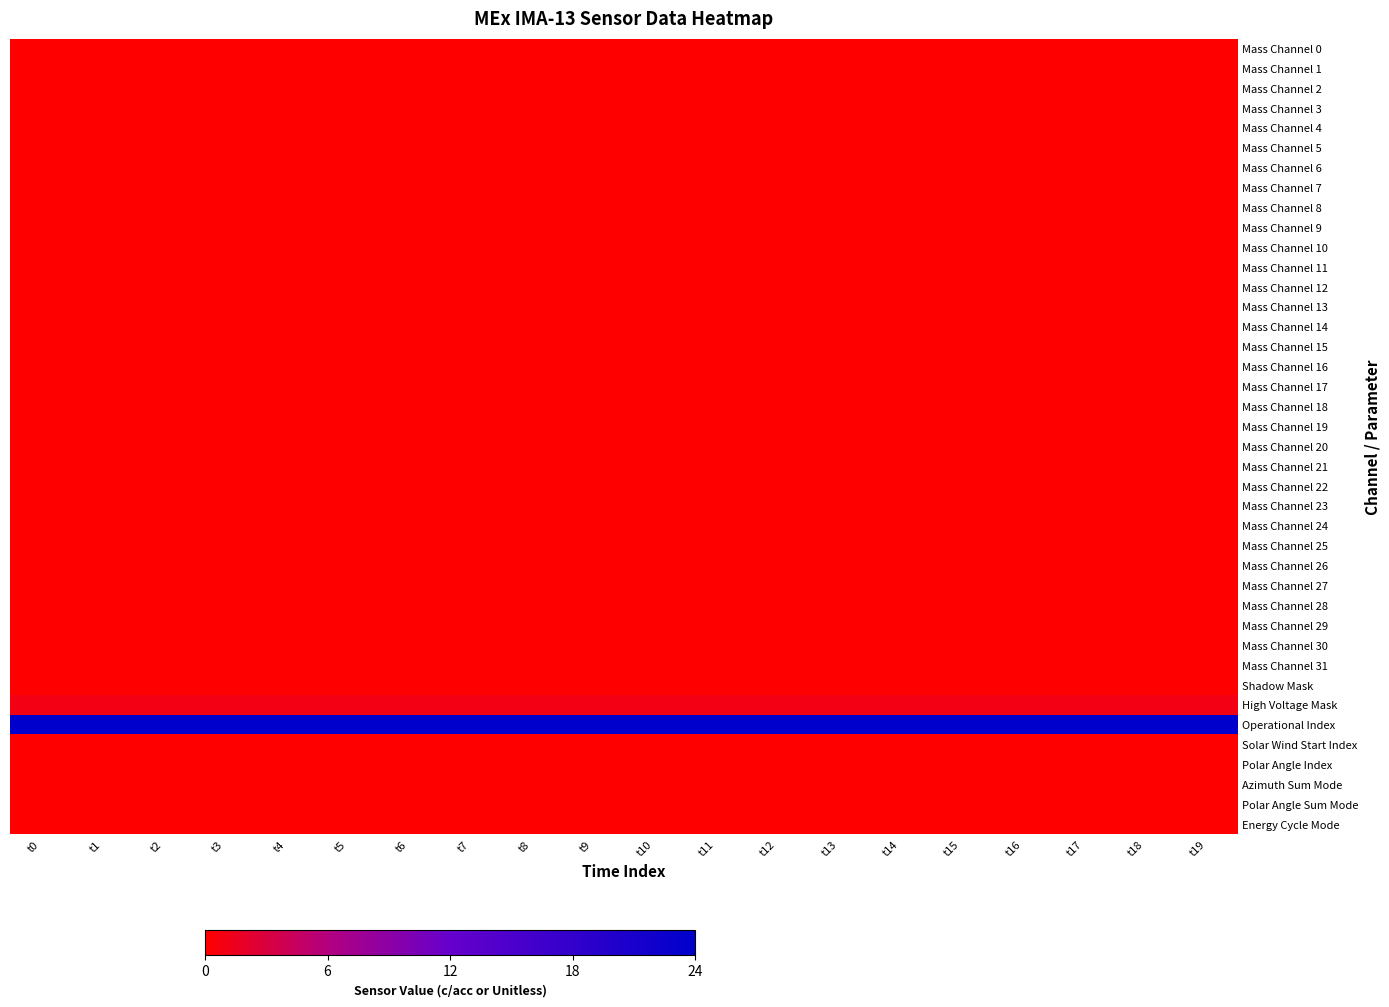

Reading right to left, list all the values displayed in this chart.

Mass Channel 0: t19=0	t18=0	t17=0	t16=0	t15=0	t14=0	t13=0	t12=0	t11=0	t10=0	t9=0	t8=0	t7=0	t6=0	t5=0	t4=0	t3=0	t2=0	t1=0	t0=0
Mass Channel 1: t19=0	t18=0	t17=0	t16=0	t15=0	t14=0	t13=0	t12=0	t11=0	t10=0	t9=0	t8=0	t7=0	t6=0	t5=0	t4=0	t3=0	t2=0	t1=0	t0=0
Mass Channel 2: t19=0	t18=0	t17=0	t16=0	t15=0	t14=0	t13=0	t12=0	t11=0	t10=0	t9=0	t8=0	t7=0	t6=0	t5=0	t4=0	t3=0	t2=0	t1=0	t0=0
Mass Channel 3: t19=0	t18=0	t17=0	t16=0	t15=0	t14=0	t13=0	t12=0	t11=0	t10=0	t9=0	t8=0	t7=0	t6=0	t5=0	t4=0	t3=0	t2=0	t1=0	t0=0
Mass Channel 4: t19=0	t18=0	t17=0	t16=0	t15=0	t14=0	t13=0	t12=0	t11=0	t10=0	t9=0	t8=0	t7=0	t6=0	t5=0	t4=0	t3=0	t2=0	t1=0	t0=0
Mass Channel 5: t19=0	t18=0	t17=0	t16=0	t15=0	t14=0	t13=0	t12=0	t11=0	t10=0	t9=0	t8=0	t7=0	t6=0	t5=0	t4=0	t3=0	t2=0	t1=0	t0=0
Mass Channel 6: t19=0	t18=0	t17=0	t16=0	t15=0	t14=0	t13=0	t12=0	t11=0	t10=0	t9=0	t8=0	t7=0	t6=0	t5=0	t4=0	t3=0	t2=0	t1=0	t0=0
Mass Channel 7: t19=0	t18=0	t17=0	t16=0	t15=0	t14=0	t13=0	t12=0	t11=0	t10=0	t9=0	t8=0	t7=0	t6=0	t5=0	t4=0	t3=0	t2=0	t1=0	t0=0
Mass Channel 8: t19=0	t18=0	t17=0	t16=0	t15=0	t14=0	t13=0	t12=0	t11=0	t10=0	t9=0	t8=0	t7=0	t6=0	t5=0	t4=0	t3=0	t2=0	t1=0	t0=0
Mass Channel 9: t19=0	t18=0	t17=0	t16=0	t15=0	t14=0	t13=0	t12=0	t11=0	t10=0	t9=0	t8=0	t7=0	t6=0	t5=0	t4=0	t3=0	t2=0	t1=0	t0=0
Mass Channel 10: t19=0	t18=0	t17=0	t16=0	t15=0	t14=0	t13=0	t12=0	t11=0	t10=0	t9=0	t8=0	t7=0	t6=0	t5=0	t4=0	t3=0	t2=0	t1=0	t0=0
Mass Channel 11: t19=0	t18=0	t17=0	t16=0	t15=0	t14=0	t13=0	t12=0	t11=0	t10=0	t9=0	t8=0	t7=0	t6=0	t5=0	t4=0	t3=0	t2=0	t1=0	t0=0
Mass Channel 12: t19=0	t18=0	t17=0	t16=0	t15=0	t14=0	t13=0	t12=0	t11=0	t10=0	t9=0	t8=0	t7=0	t6=0	t5=0	t4=0	t3=0	t2=0	t1=0	t0=0
Mass Channel 13: t19=0	t18=0	t17=0	t16=0	t15=0	t14=0	t13=0	t12=0	t11=0	t10=0	t9=0	t8=0	t7=0	t6=0	t5=0	t4=0	t3=0	t2=0	t1=0	t0=0
Mass Channel 14: t19=0	t18=0	t17=0	t16=0	t15=0	t14=0	t13=0	t12=0	t11=0	t10=0	t9=0	t8=0	t7=0	t6=0	t5=0	t4=0	t3=0	t2=0	t1=0	t0=0
Mass Channel 15: t19=0	t18=0	t17=0	t16=0	t15=0	t14=0	t13=0	t12=0	t11=0	t10=0	t9=0	t8=0	t7=0	t6=0	t5=0	t4=0	t3=0	t2=0	t1=0	t0=0
Mass Channel 16: t19=0	t18=0	t17=0	t16=0	t15=0	t14=0	t13=0	t12=0	t11=0	t10=0	t9=0	t8=0	t7=0	t6=0	t5=0	t4=0	t3=0	t2=0	t1=0	t0=0
Mass Channel 17: t19=0	t18=0	t17=0	t16=0	t15=0	t14=0	t13=0	t12=0	t11=0	t10=0	t9=0	t8=0	t7=0	t6=0	t5=0	t4=0	t3=0	t2=0	t1=0	t0=0
Mass Channel 18: t19=0	t18=0	t17=0	t16=0	t15=0	t14=0	t13=0	t12=0	t11=0	t10=0	t9=0	t8=0	t7=0	t6=0	t5=0	t4=0	t3=0	t2=0	t1=0	t0=0
Mass Channel 19: t19=0	t18=0	t17=0	t16=0	t15=0	t14=0	t13=0	t12=0	t11=0	t10=0	t9=0	t8=0	t7=0	t6=0	t5=0	t4=0	t3=0	t2=0	t1=0	t0=0
Mass Channel 20: t19=0	t18=0	t17=0	t16=0	t15=0	t14=0	t13=0	t12=0	t11=0	t10=0	t9=0	t8=0	t7=0	t6=0	t5=0	t4=0	t3=0	t2=0	t1=0	t0=0
Mass Channel 21: t19=0	t18=0	t17=0	t16=0	t15=0	t14=0	t13=0	t12=0	t11=0	t10=0	t9=0	t8=0	t7=0	t6=0	t5=0	t4=0	t3=0	t2=0	t1=0	t0=0
Mass Channel 22: t19=0	t18=0	t17=0	t16=0	t15=0	t14=0	t13=0	t12=0	t11=0	t10=0	t9=0	t8=0	t7=0	t6=0	t5=0	t4=0	t3=0	t2=0	t1=0	t0=0
Mass Channel 23: t19=0	t18=0	t17=0	t16=0	t15=0	t14=0	t13=0	t12=0	t11=0	t10=0	t9=0	t8=0	t7=0	t6=0	t5=0	t4=0	t3=0	t2=0	t1=0	t0=0
Mass Channel 24: t19=0	t18=0	t17=0	t16=0	t15=0	t14=0	t13=0	t12=0	t11=0	t10=0	t9=0	t8=0	t7=0	t6=0	t5=0	t4=0	t3=0	t2=0	t1=0	t0=0
Mass Channel 25: t19=0	t18=0	t17=0	t16=0	t15=0	t14=0	t13=0	t12=0	t11=0	t10=0	t9=0	t8=0	t7=0	t6=0	t5=0	t4=0	t3=0	t2=0	t1=0	t0=0
Mass Channel 26: t19=0	t18=0	t17=0	t16=0	t15=0	t14=0	t13=0	t12=0	t11=0	t10=0	t9=0	t8=0	t7=0	t6=0	t5=0	t4=0	t3=0	t2=0	t1=0	t0=0
Mass Channel 27: t19=0	t18=0	t17=0	t16=0	t15=0	t14=0	t13=0	t12=0	t11=0	t10=0	t9=0	t8=0	t7=0	t6=0	t5=0	t4=0	t3=0	t2=0	t1=0	t0=0
Mass Channel 28: t19=0	t18=0	t17=0	t16=0	t15=0	t14=0	t13=0	t12=0	t11=0	t10=0	t9=0	t8=0	t7=0	t6=0	t5=0	t4=0	t3=0	t2=0	t1=0	t0=0
Mass Channel 29: t19=0	t18=0	t17=0	t16=0	t15=0	t14=0	t13=0	t12=0	t11=0	t10=0	t9=0	t8=0	t7=0	t6=0	t5=0	t4=0	t3=0	t2=0	t1=0	t0=0
Mass Channel 30: t19=0	t18=0	t17=0	t16=0	t15=0	t14=0	t13=0	t12=0	t11=0	t10=0	t9=0	t8=0	t7=0	t6=0	t5=0	t4=0	t3=0	t2=0	t1=0	t0=0
Mass Channel 31: t19=0	t18=0	t17=0	t16=0	t15=0	t14=0	t13=0	t12=0	t11=0	t10=0	t9=0	t8=0	t7=0	t6=0	t5=0	t4=0	t3=0	t2=0	t1=0	t0=0
Shadow Mask: t19=0	t18=0	t17=0	t16=0	t15=0	t14=0	t13=0	t12=0	t11=0	t10=0	t9=0	t8=0	t7=0	t6=0	t5=0	t4=0	t3=0	t2=0	t1=0	t0=0
High Voltage Mask: t19=1	t18=1	t17=1	t16=1	t15=1	t14=1	t13=1	t12=1	t11=1	t10=1	t9=1	t8=1	t7=1	t6=1	t5=1	t4=1	t3=1	t2=1	t1=1	t0=1
Operational Index: t19=24	t18=24	t17=24	t16=24	t15=24	t14=24	t13=24	t12=24	t11=24	t10=24	t9=24	t8=24	t7=24	t6=24	t5=24	t4=24	t3=24	t2=24	t1=24	t0=24
Solar Wind Start Index: t19=0	t18=0	t17=0	t16=0	t15=0	t14=0	t13=0	t12=0	t11=0	t10=0	t9=0	t8=0	t7=0	t6=0	t5=0	t4=0	t3=0	t2=0	t1=0	t0=0
Polar Angle Index: t19=0	t18=0	t17=0	t16=0	t15=0	t14=0	t13=0	t12=0	t11=0	t10=0	t9=0	t8=0	t7=0	t6=0	t5=0	t4=0	t3=0	t2=0	t1=0	t0=0
Azimuth Sum Mode: t19=0	t18=0	t17=0	t16=0	t15=0	t14=0	t13=0	t12=0	t11=0	t10=0	t9=0	t8=0	t7=0	t6=0	t5=0	t4=0	t3=0	t2=0	t1=0	t0=0
Polar Angle Sum Mode: t19=0	t18=0	t17=0	t16=0	t15=0	t14=0	t13=0	t12=0	t11=0	t10=0	t9=0	t8=0	t7=0	t6=0	t5=0	t4=0	t3=0	t2=0	t1=0	t0=0
Energy Cycle Mode: t19=0	t18=0	t17=0	t16=0	t15=0	t14=0	t13=0	t12=0	t11=0	t10=0	t9=0	t8=0	t7=0	t6=0	t5=0	t4=0	t3=0	t2=0	t1=0	t0=0